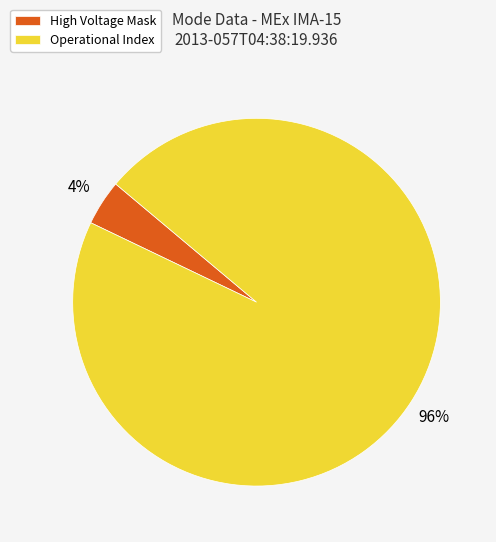

Is it true that Operational Index is 96% of the pie?

True